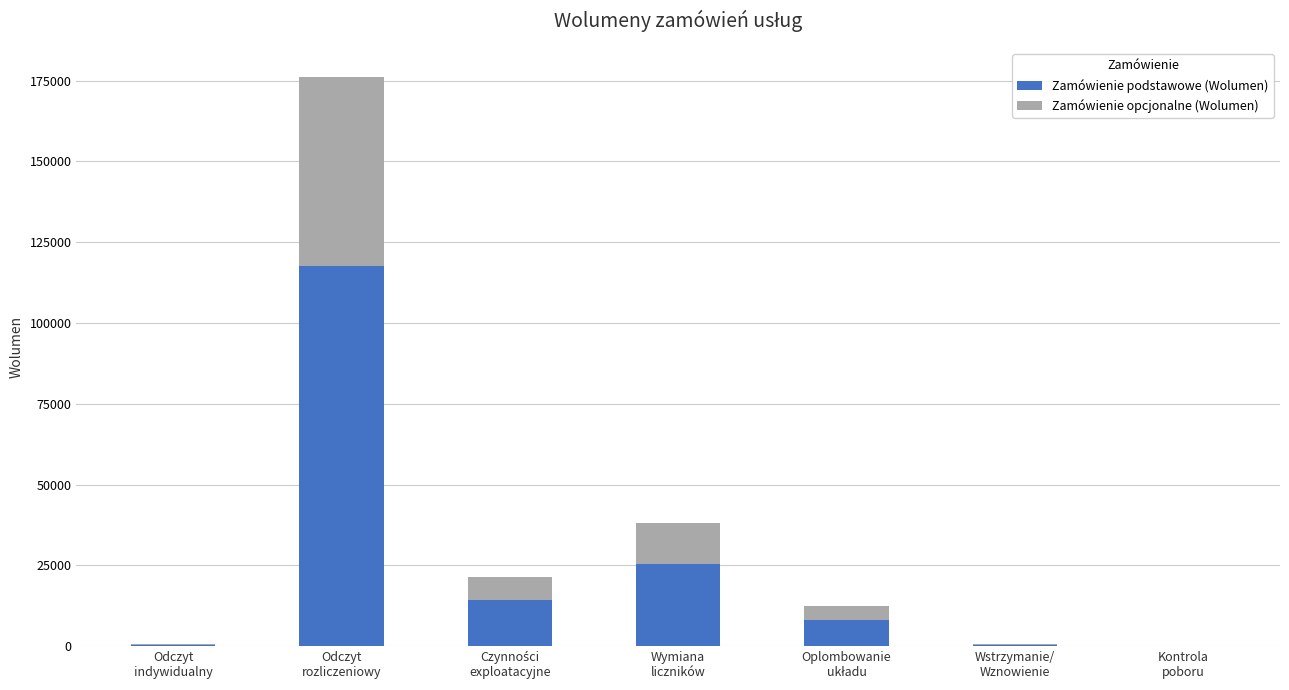

Are the bars horizontal?

No